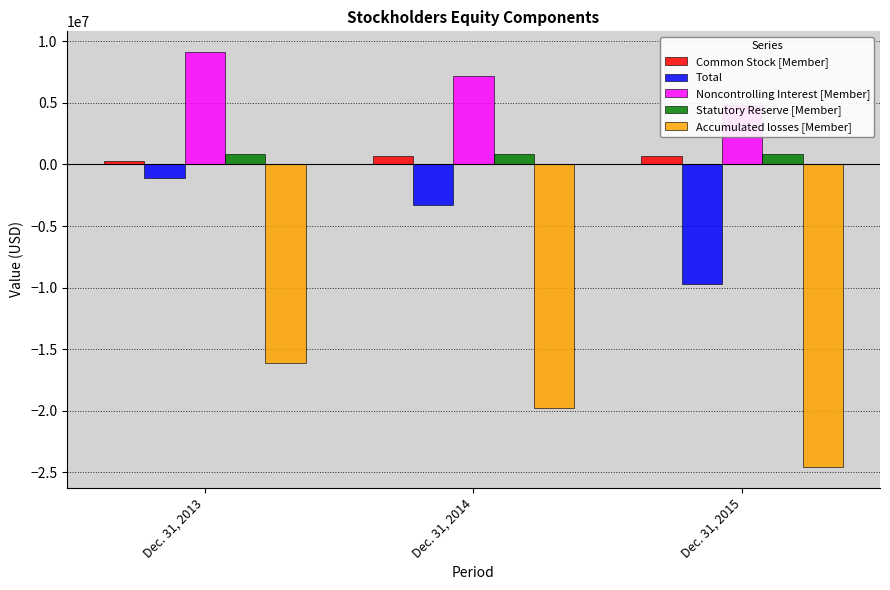

What is the sum of all Noncontrolling Interest [Member] values?

21112958